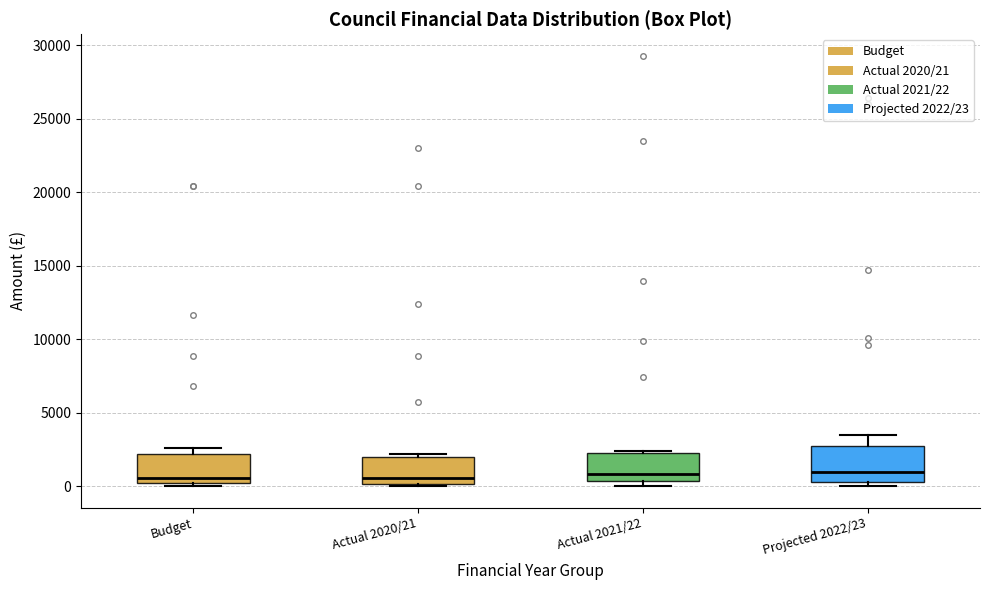

Where is the lower edge of the box for Actual 2020/21 on the y-axis? The values are not printed on the chart, so give them approximately, as read against the axis.

0